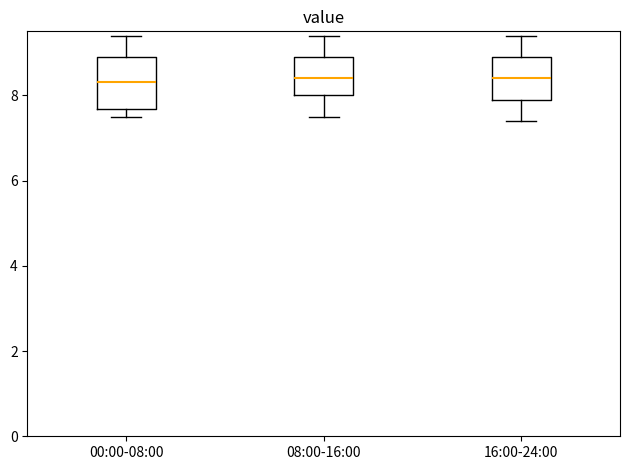

Reading left to right, transcribe this box plot: for each box, give where its median line is, the range the box spans, and where its two whiskers end, as read against the y-axis. The values are not printed on the chart, so give them approximately, as read against the axis.

00:00-08:00: median 8.4, box 7.6 to 9.0, whiskers 7.6 (just below the box's lower edge) to 9.4
08:00-16:00: median 8.4, box 8.0 to 9.0, whiskers 7.6 to 9.4
16:00-24:00: median 8.4, box 8.0 to 9.0, whiskers 7.4 to 9.4